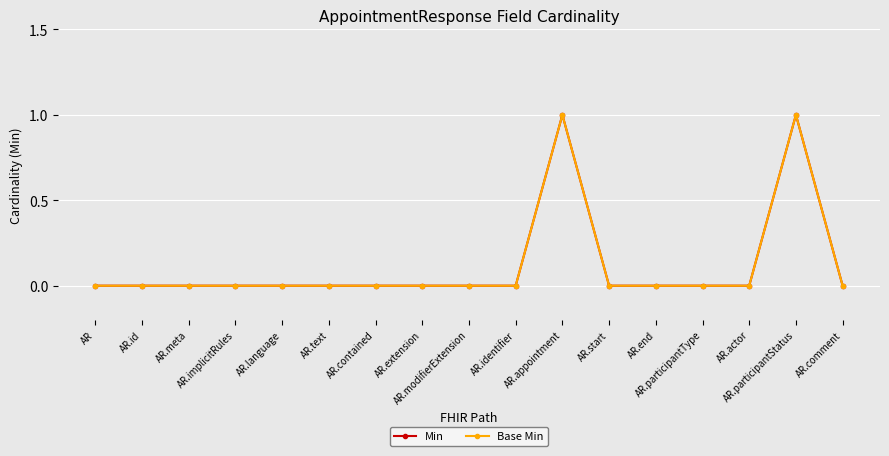

In Min, how many points are higher than both neighbors (excluding endpoints)?

2